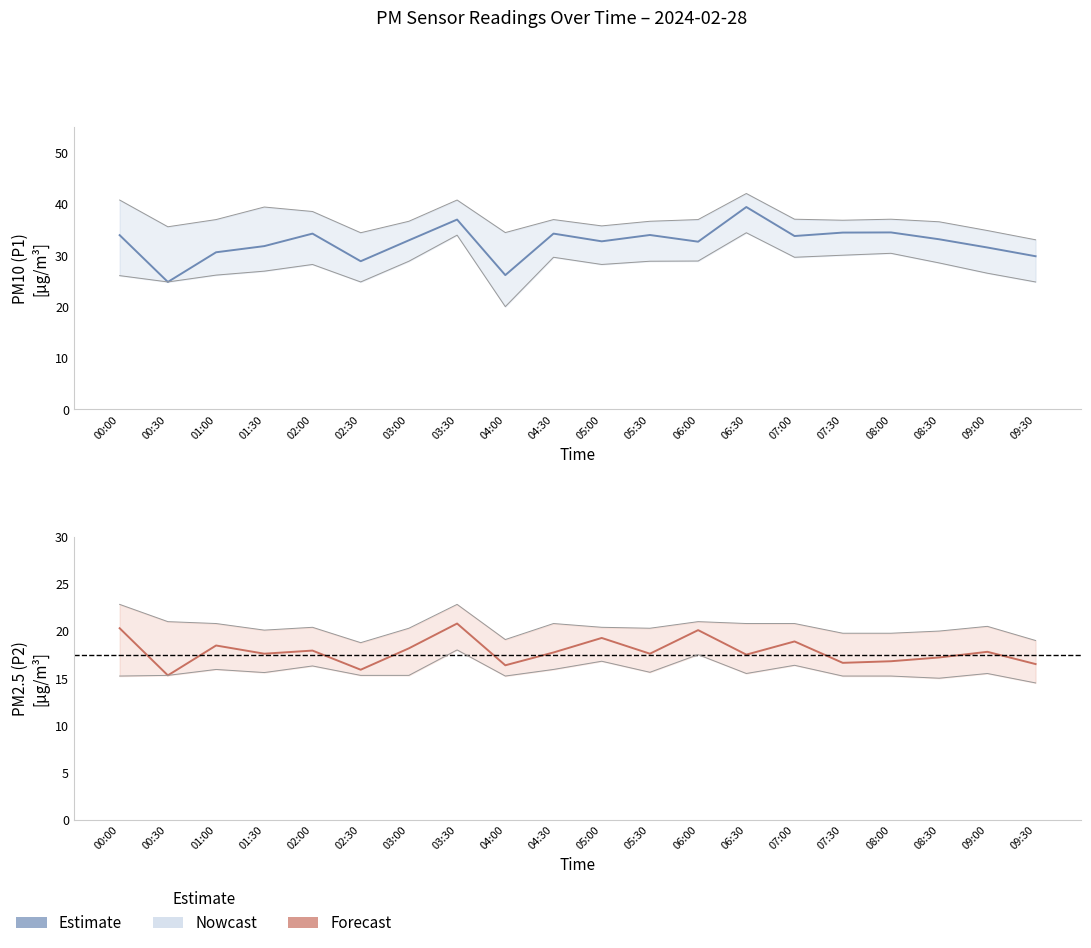

True or false: there are more than 0 points higher than both neighbors.

True